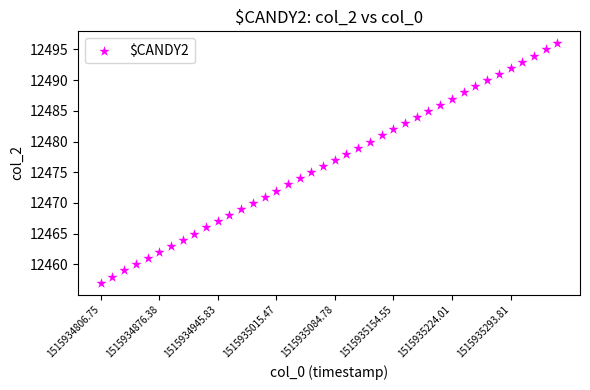

Count the number of points in this scatter plot.

40